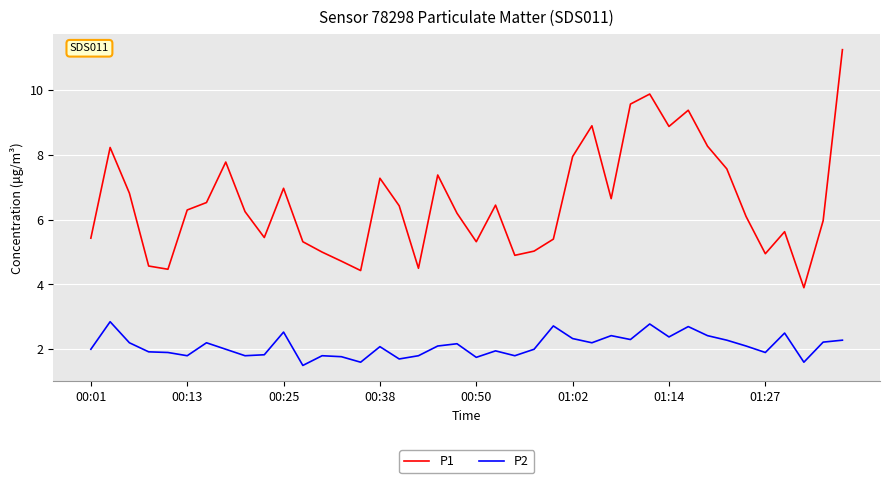

Count the number of categories in the chart.

40